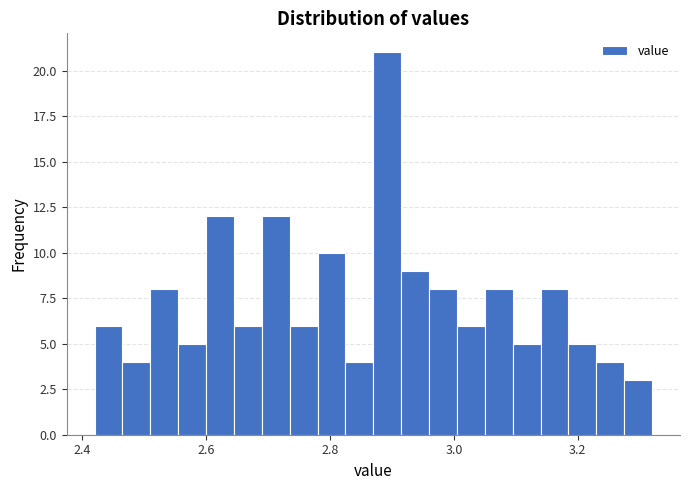

Around what value on the x-axis is the tallest bar? Give the approximate position of its centre, as read against the axis.

2.90